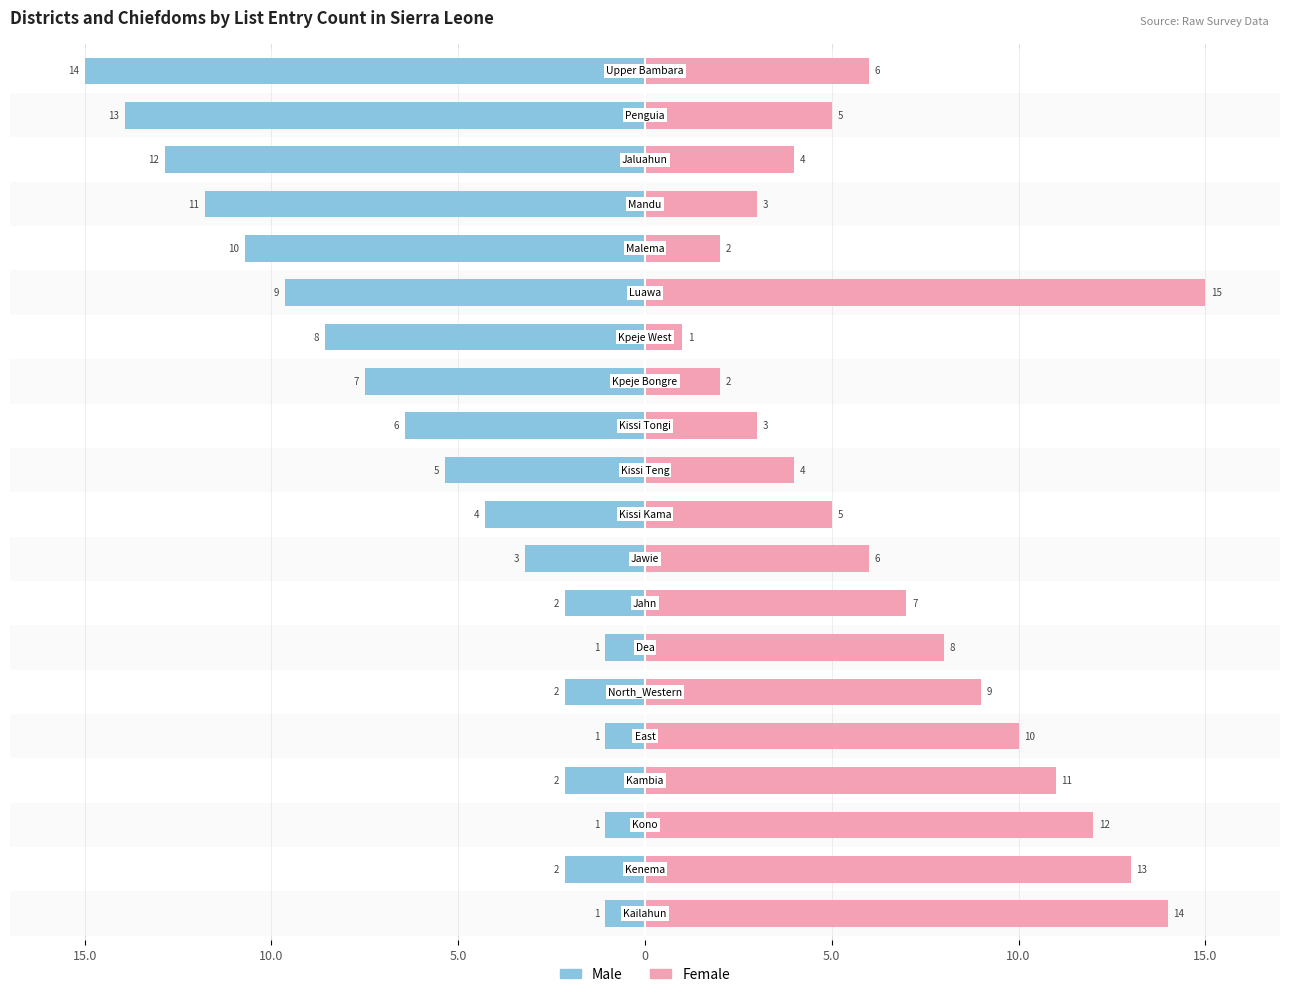

What is the difference between the maximum and minimum values in the Female series?

14.0